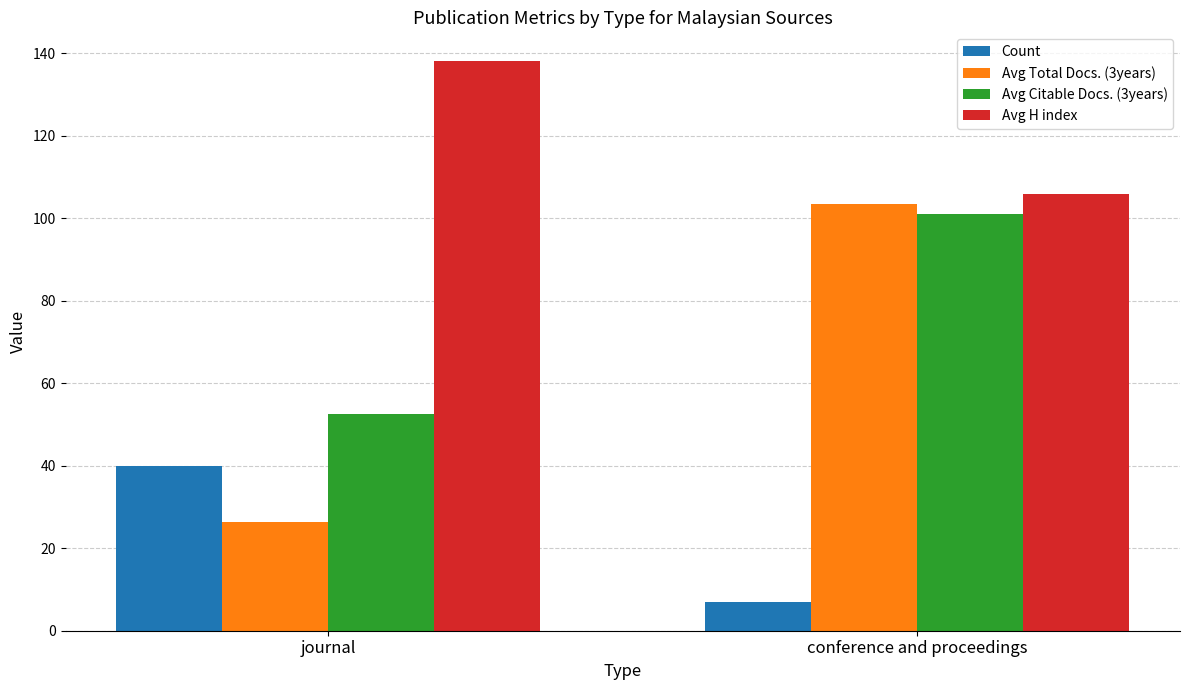

The Avg Total Docs. (3years) series shows 183.2 at conference and proceedings. True or false?

False